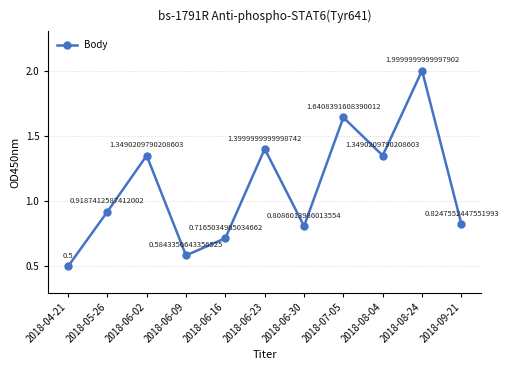

How many distinct data groups are displayed?

1